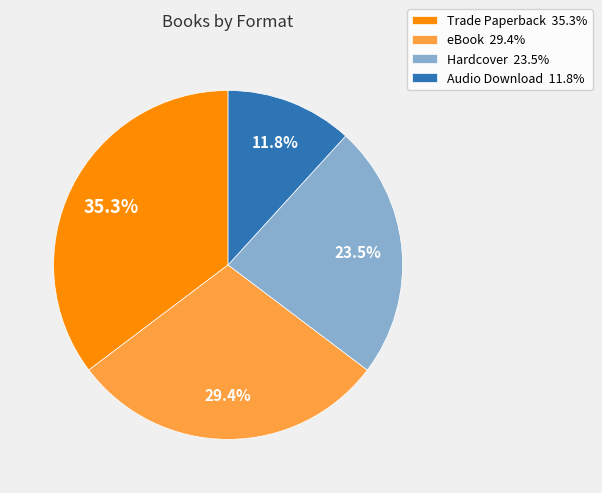

Do Trade Paperback 35.3% and Audio Download 11.8% together represent more than half of the pie?

No